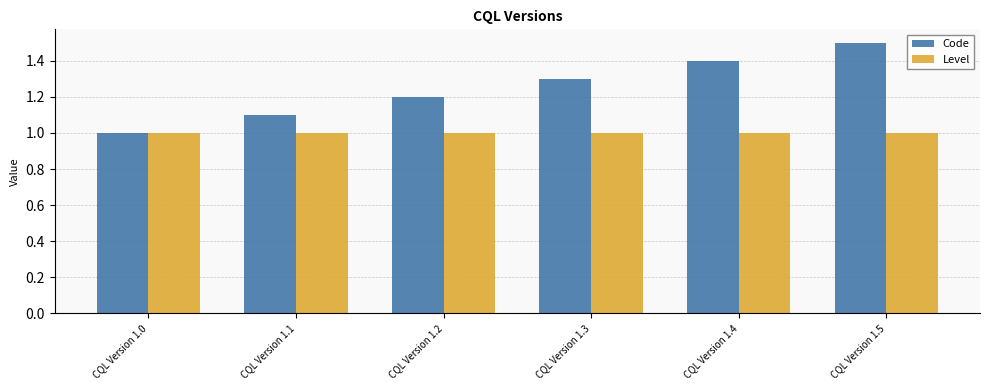

Rank the series at CQL Version 1.4 from highest to lowest value.

Code, Level